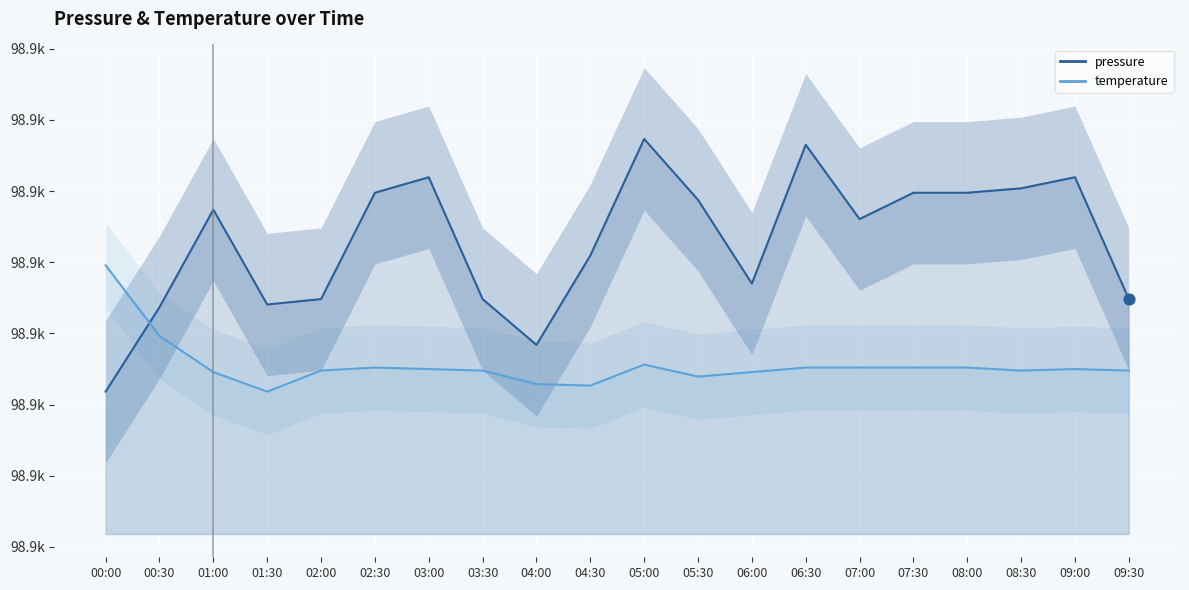

Which series has the largest Y range (max minus min)?

pressure